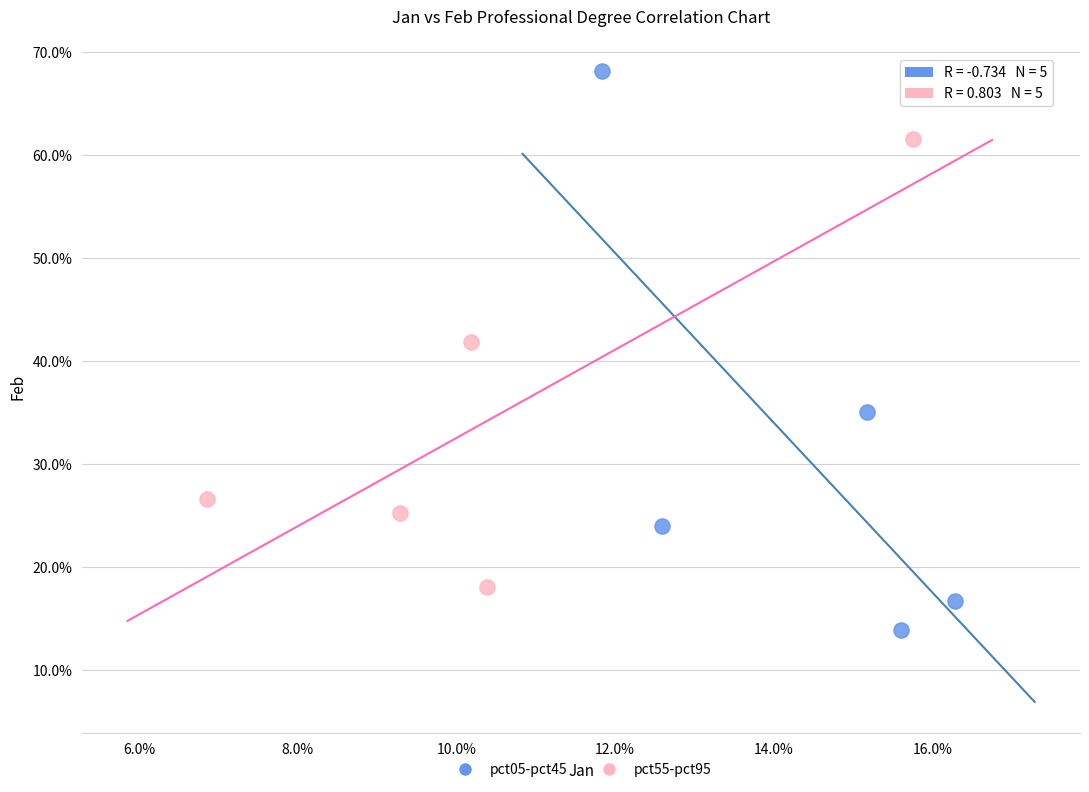

Which series has the largest Y range (max minus min)?

pct05-pct45